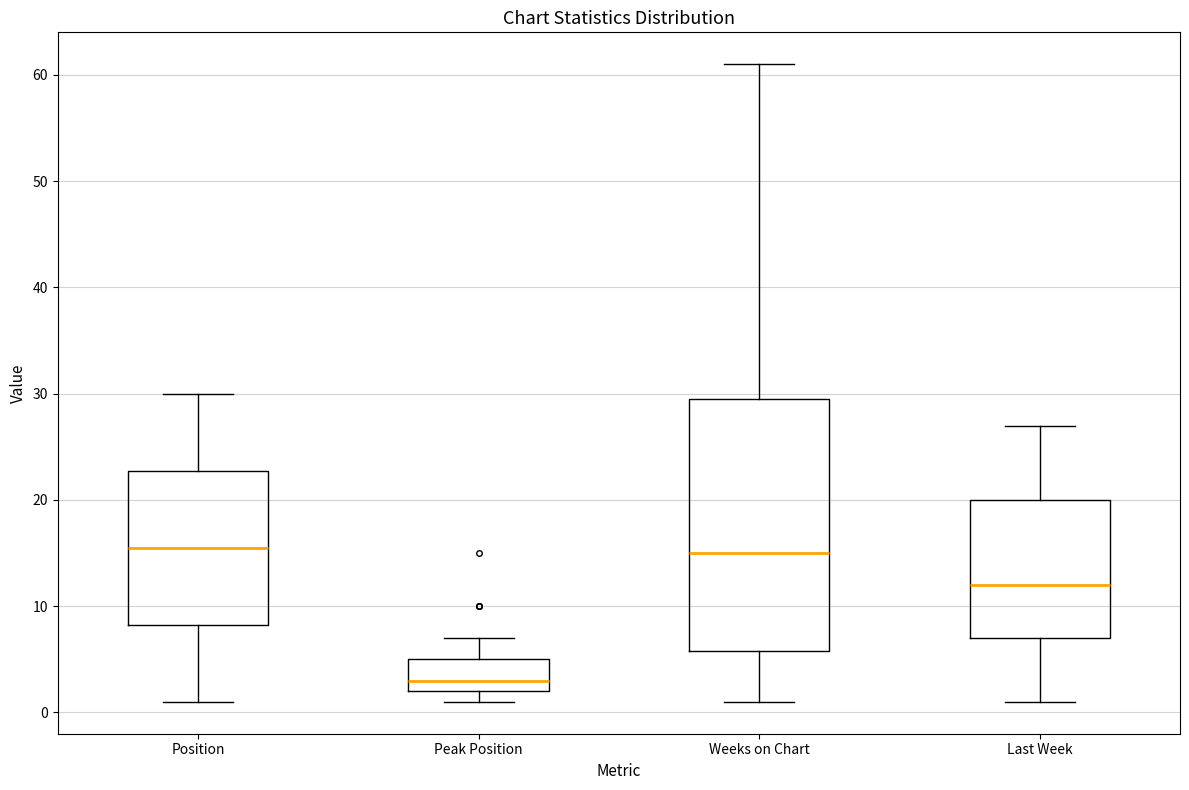

Where is the lower edge of the box for Weeks on Chart on the y-axis? The values are not printed on the chart, so give them approximately, as read against the axis.

6